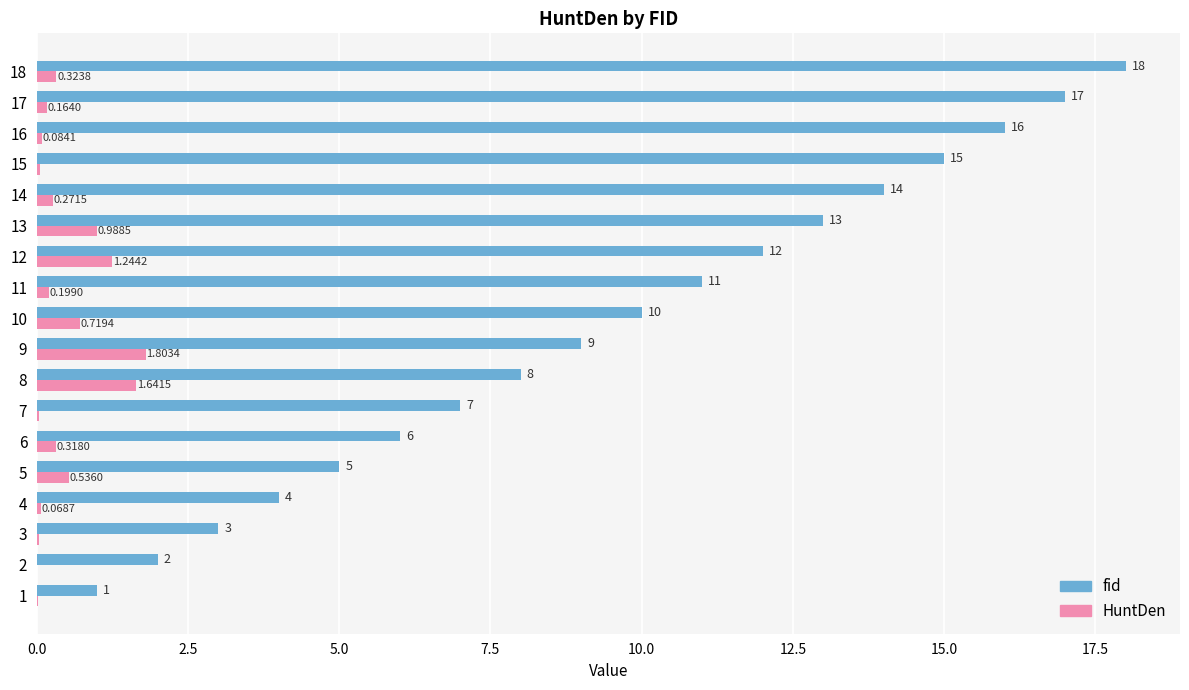

At which label is fid closest to 9?

9